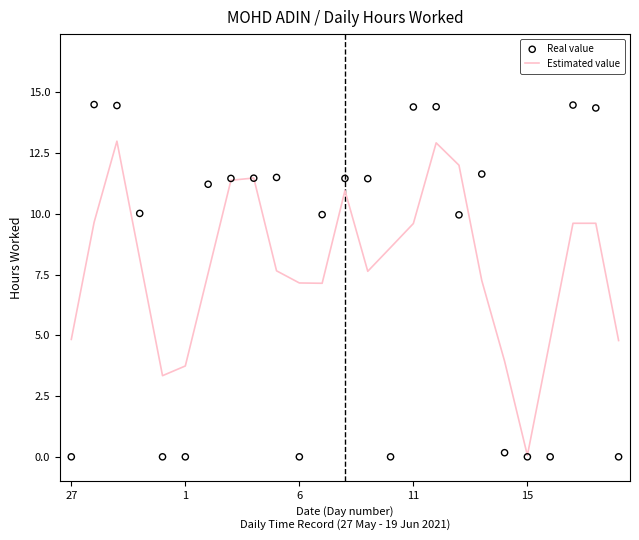

Which series has the largest total across all categories?

Estimated value